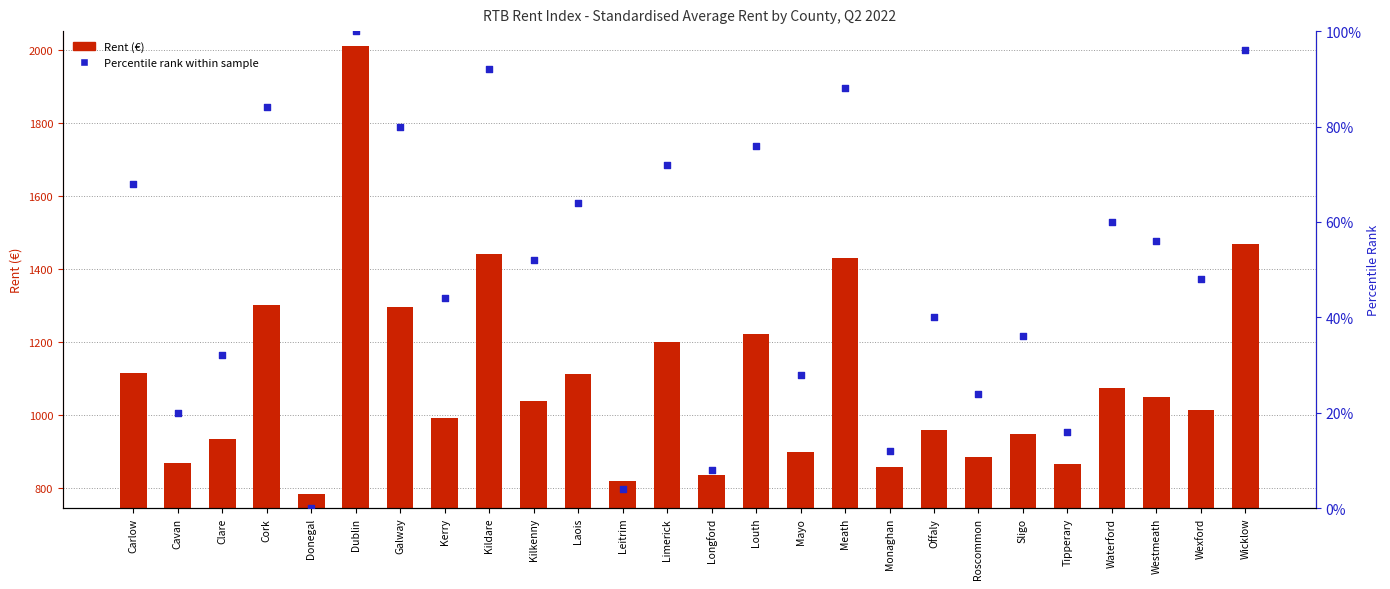

Which series reaches the minimum Y coordinate?

Percentile rank within sample